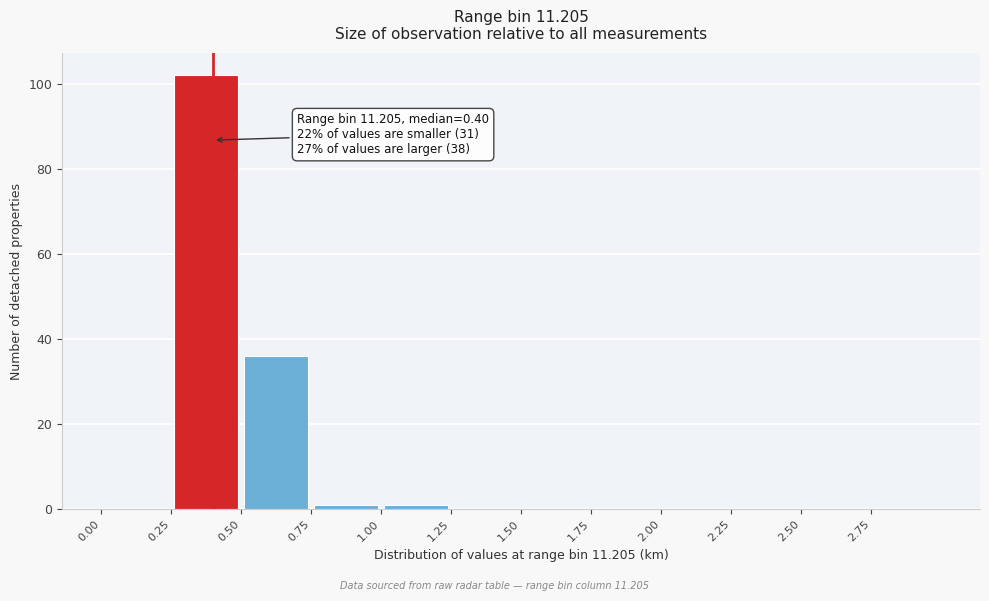

Which range on the x-axis has the tallest bar?

0.25 to 0.50